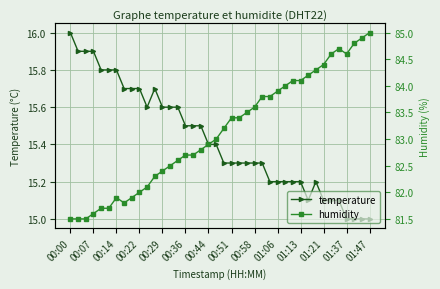

What is the average value of the temperature series?

15.4